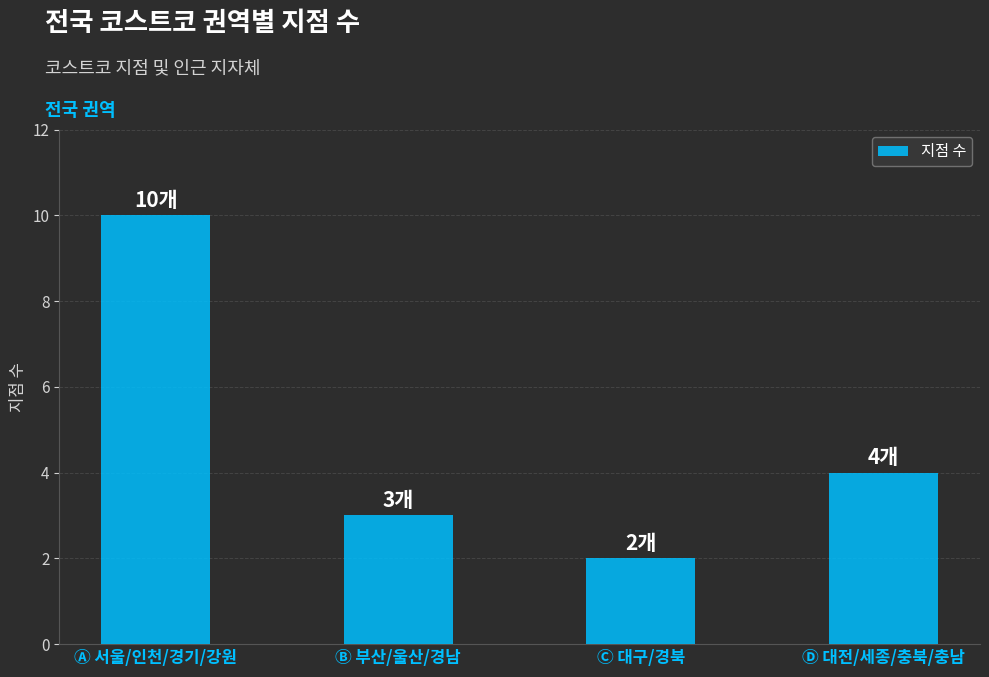

True or false: the data shows 2 at Ⓒ 대구/경북.

True